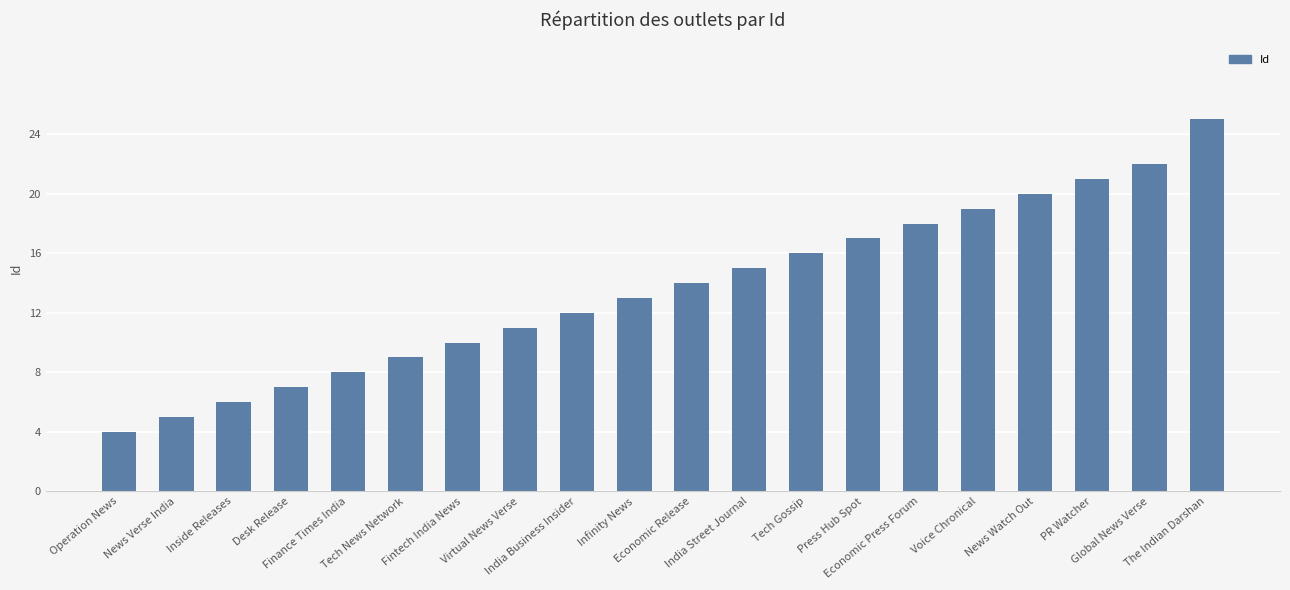

What is the difference between the values at Finance Times India and Tech News Network?

1